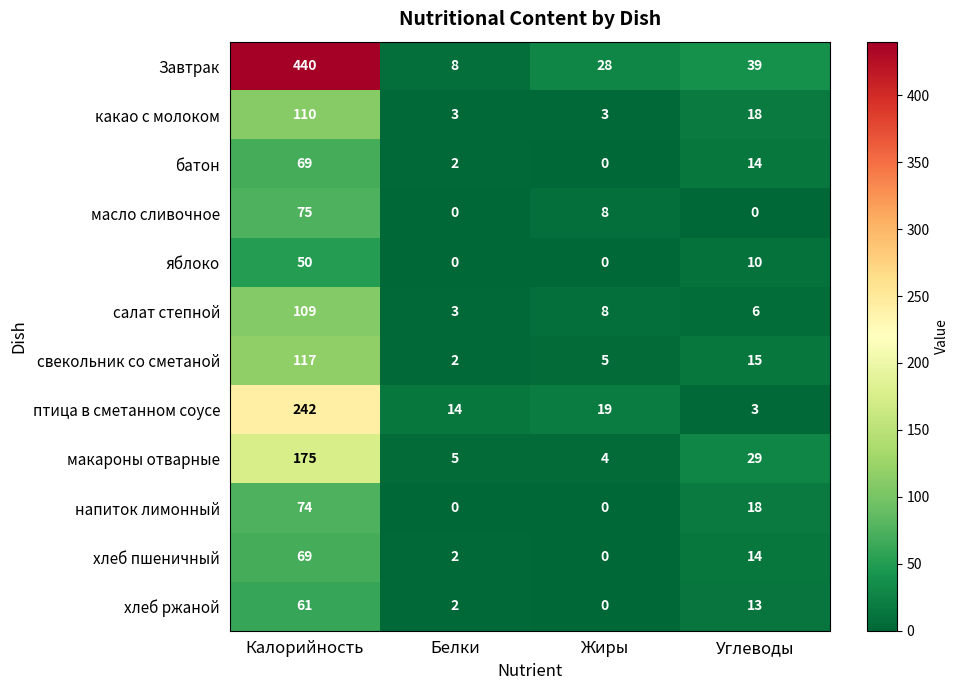

What is the spread (max minus min) of values at Жиры?

28